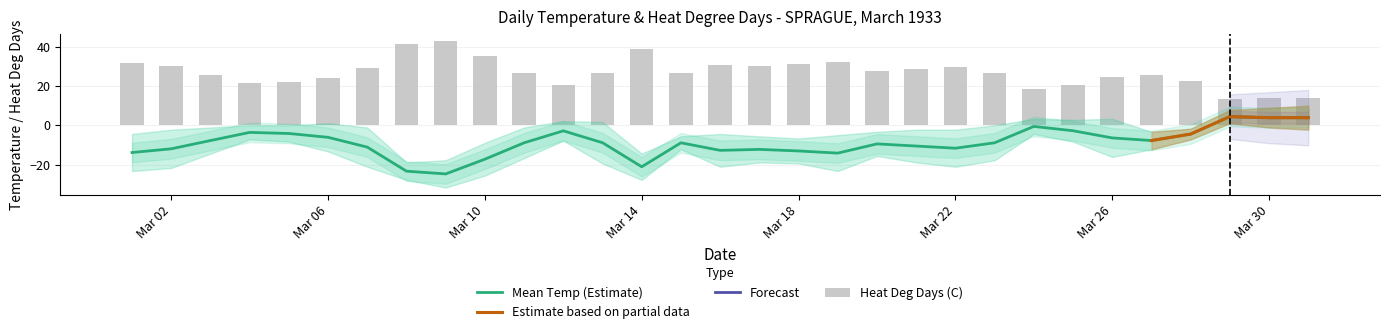

What is the maximum value shown in the chart?

42.8